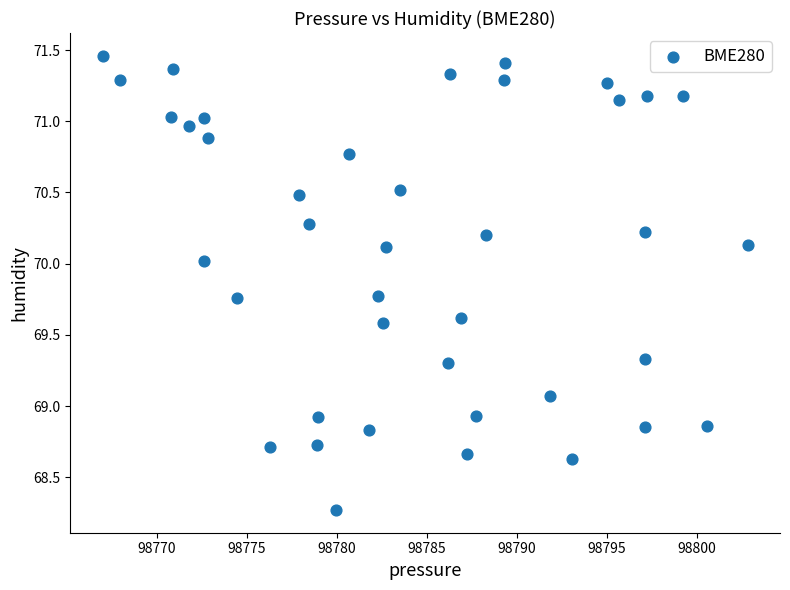

What is the range of Y values (max minus min)?

3.2